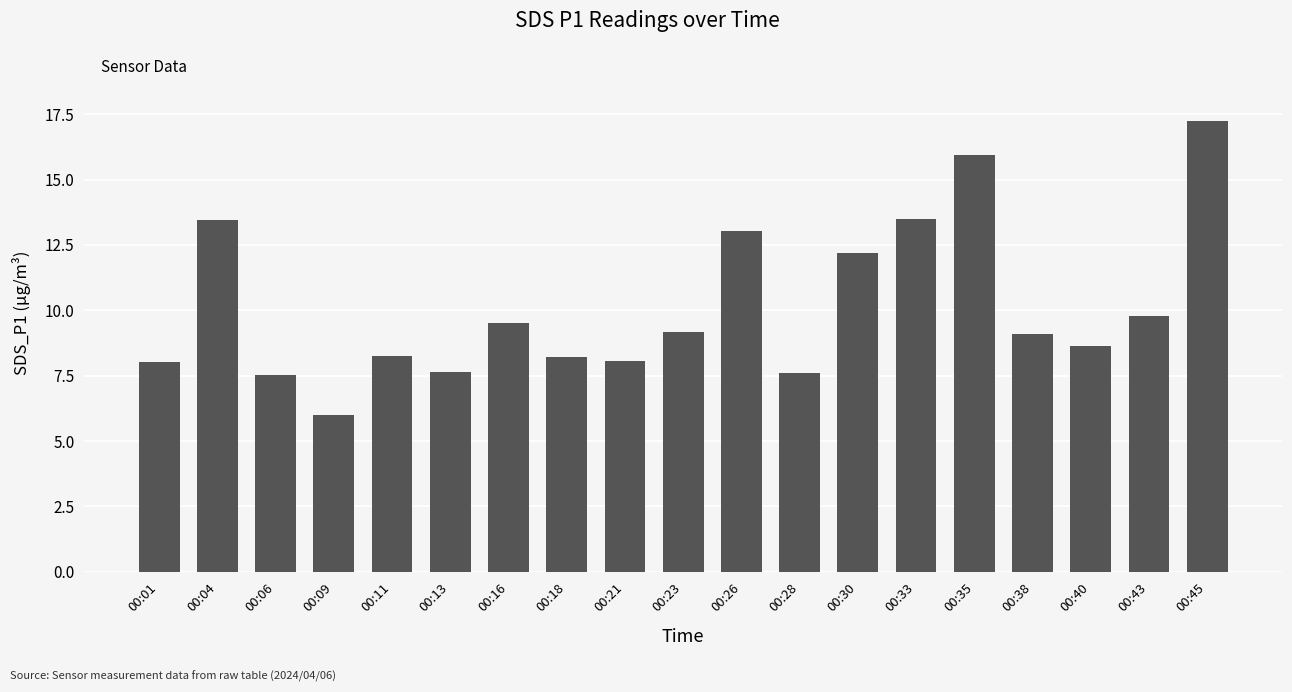

What is the average value?

10.2